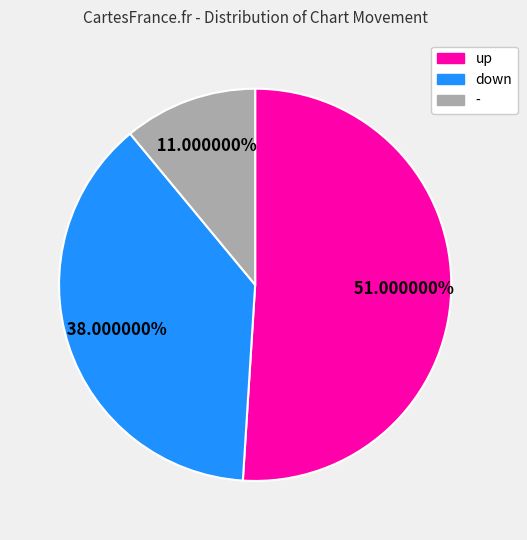

To the nearest percent, what is the difference between the largest and smallest slice percentages?

40%